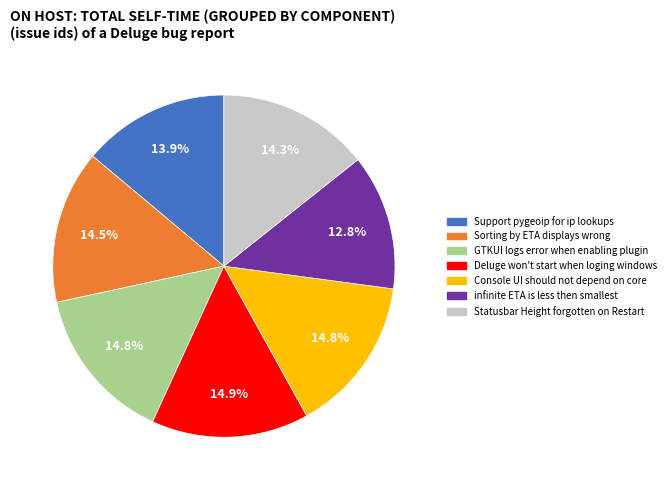

The Support pygeoip for ip lookups slice represents 14% of the pie. True or false?

True